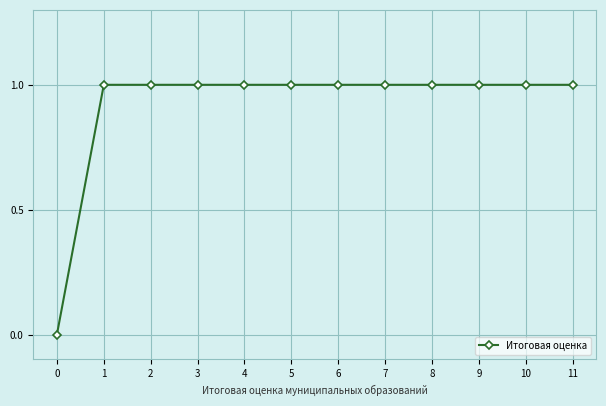

What is the change in value from 0 to 3?

+1